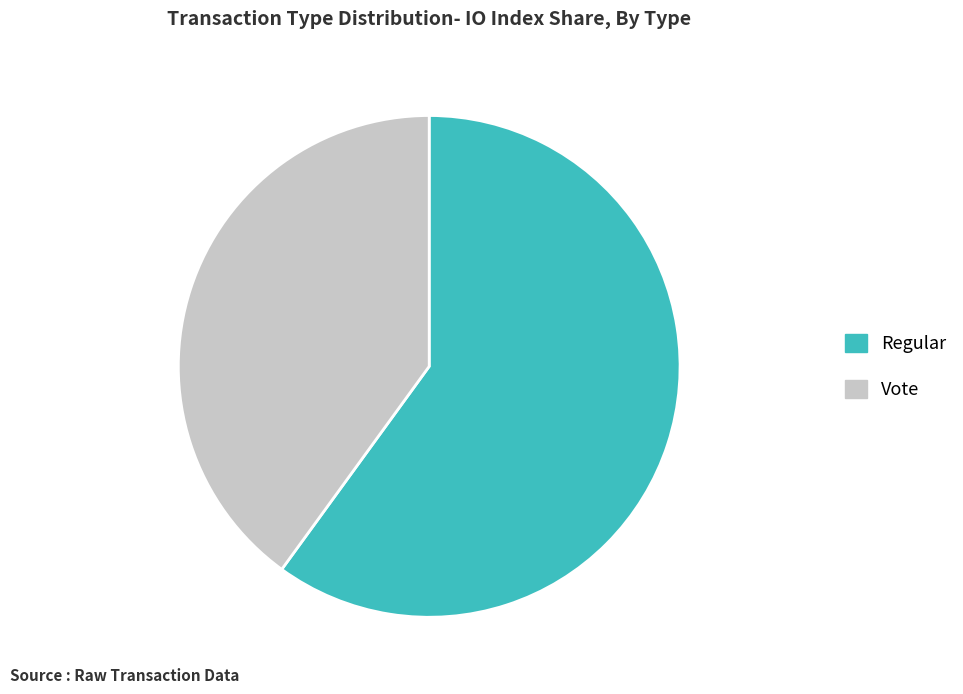

Is there any slice that represents more than half of the pie?

Yes